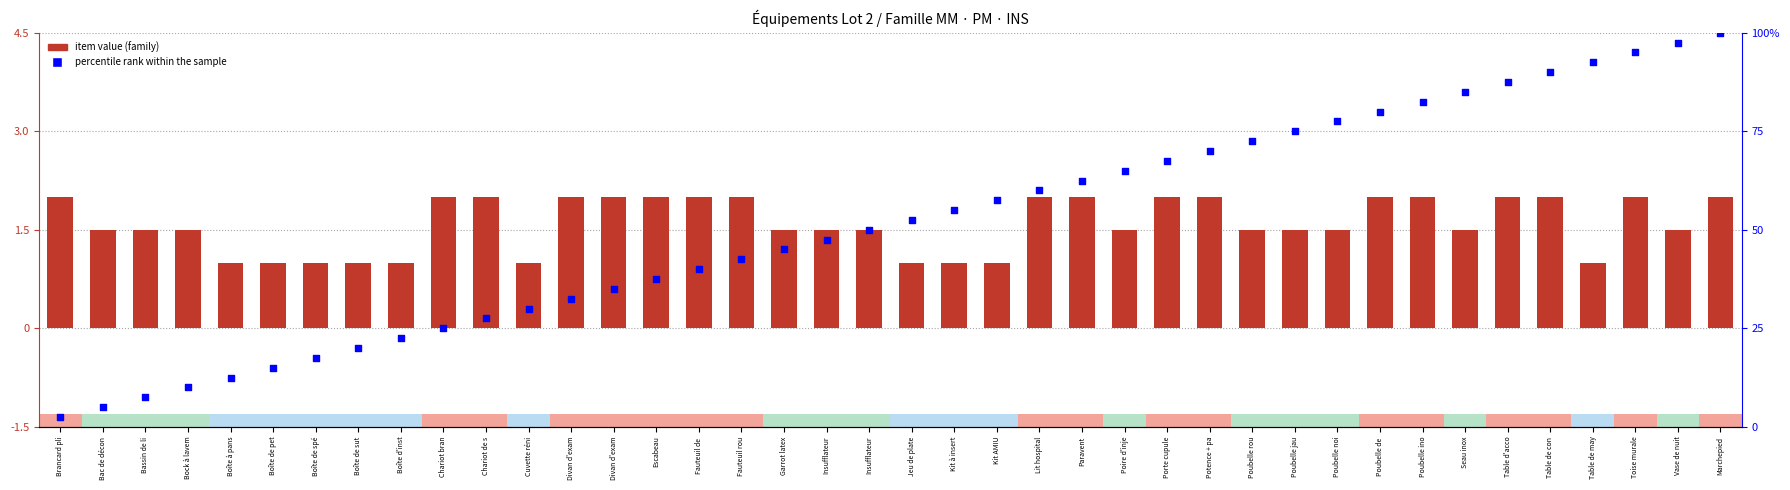

Which series reaches the maximum Y coordinate?

percentile rank within the sample